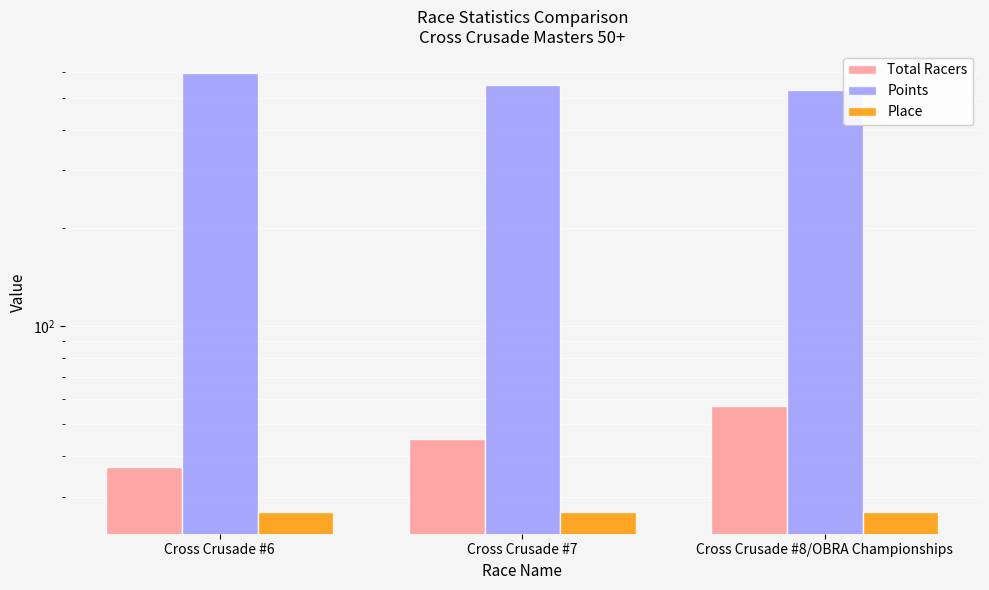

Reading right to left, extract all data points from this chart.

Total Racers: Cross Crusade #8/OBRA Championships=57.0	Cross Crusade #7=45.0	Cross Crusade #6=37.0
Points: Cross Crusade #8/OBRA Championships=529.9	Cross Crusade #7=549.4	Cross Crusade #6=596.4
Place: Cross Crusade #8/OBRA Championships=27.0	Cross Crusade #7=27.0	Cross Crusade #6=27.0